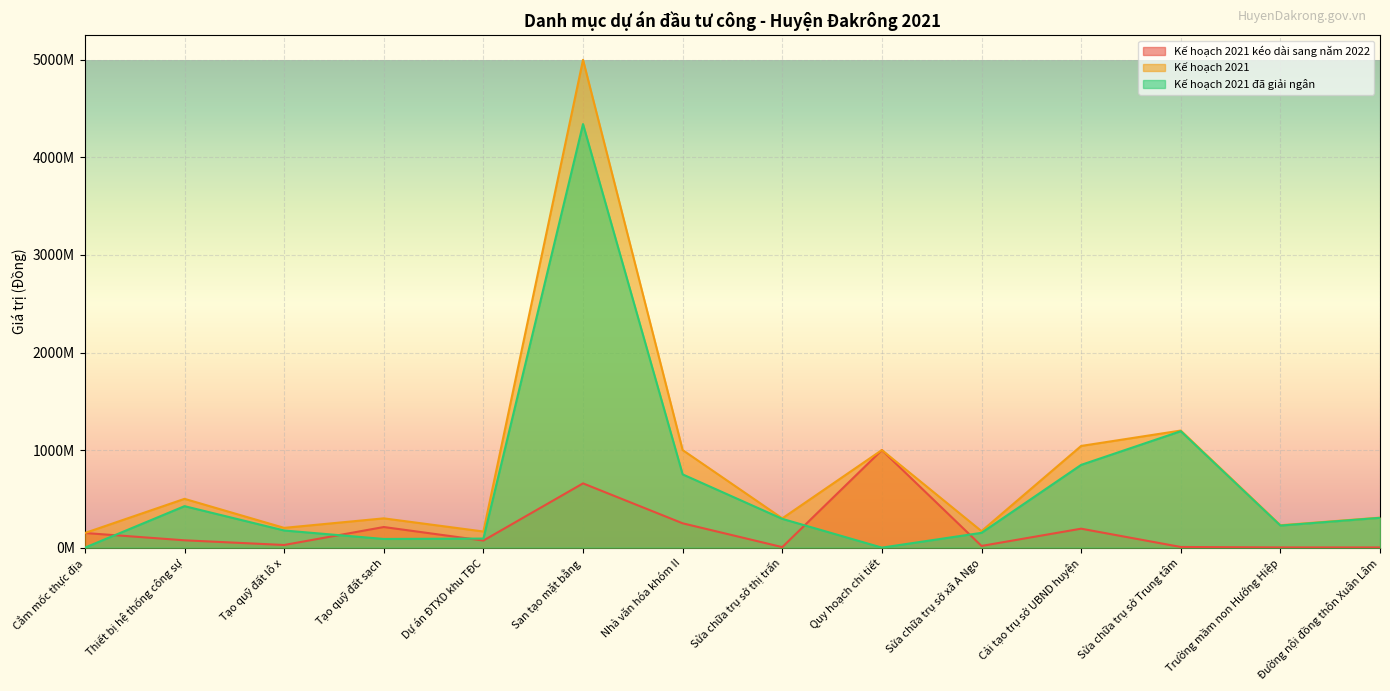

What is the label of the 13th point from the right?

Thiết bị hệ thống công sự